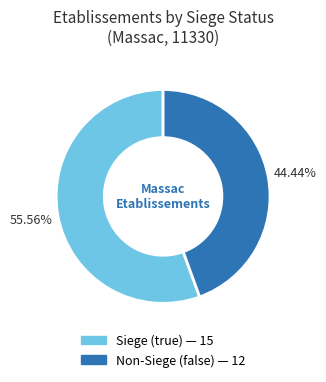

How many slices are in this pie chart?

2